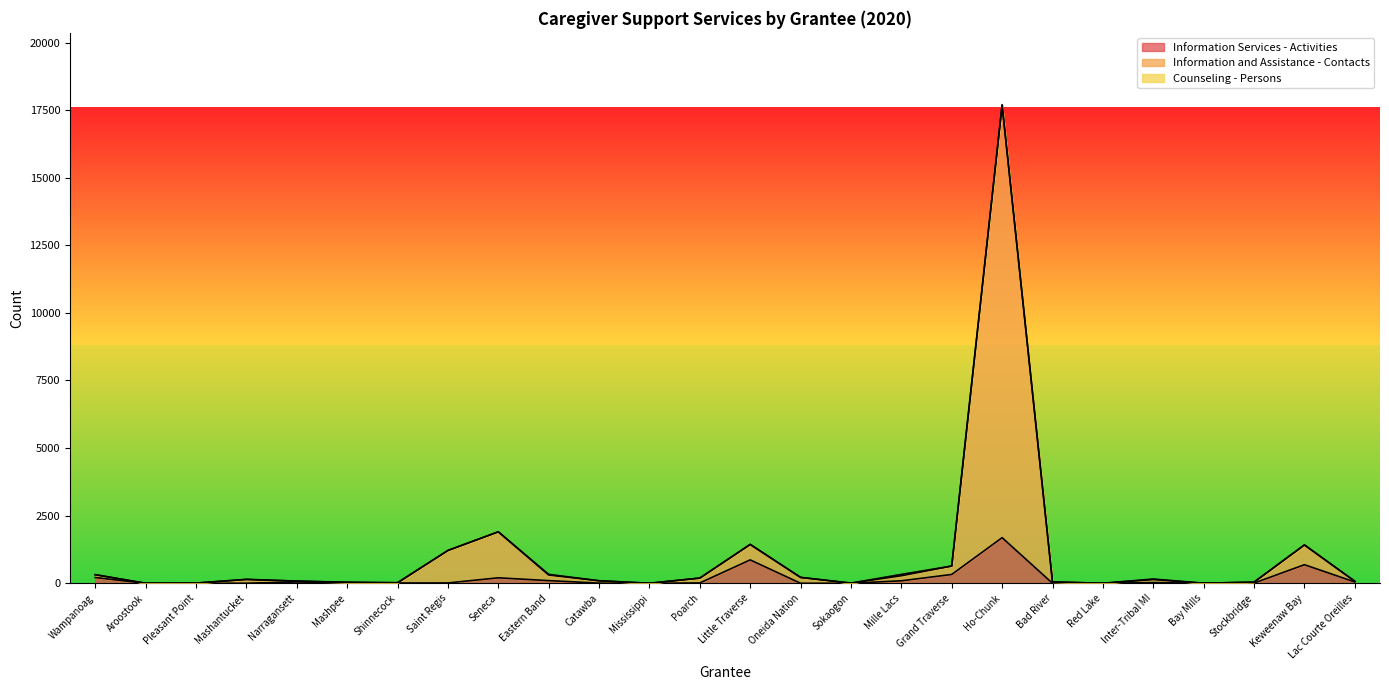

Where is Information Services - Activities nearest to the value 843?

Little Traverse